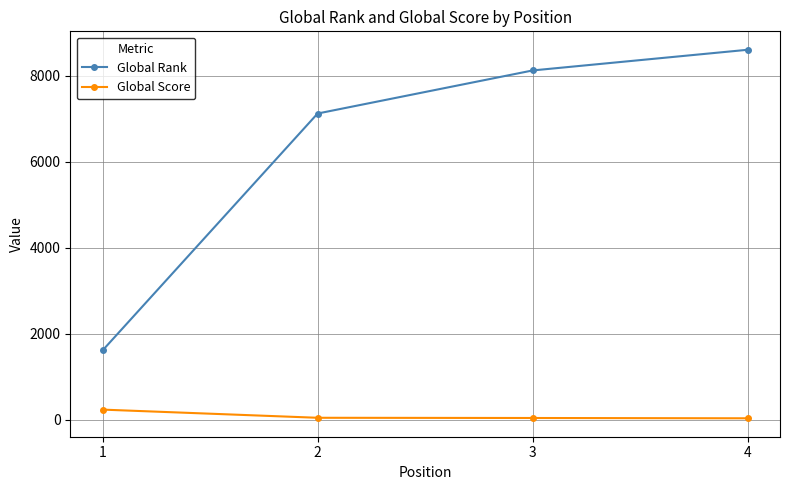

What is the minimum value shown in the chart?

34